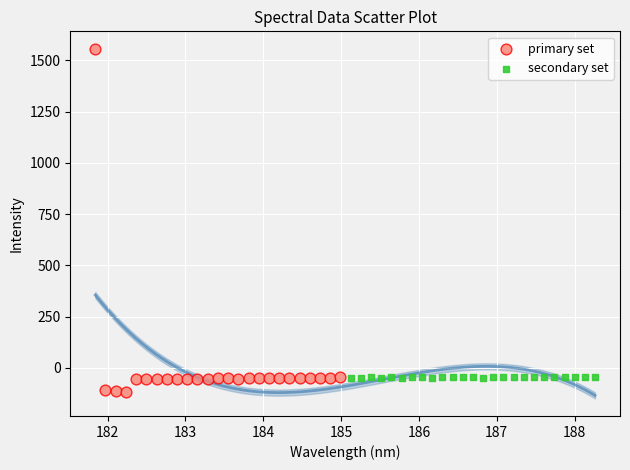

Which series has the widest spread of Y values?

primary set